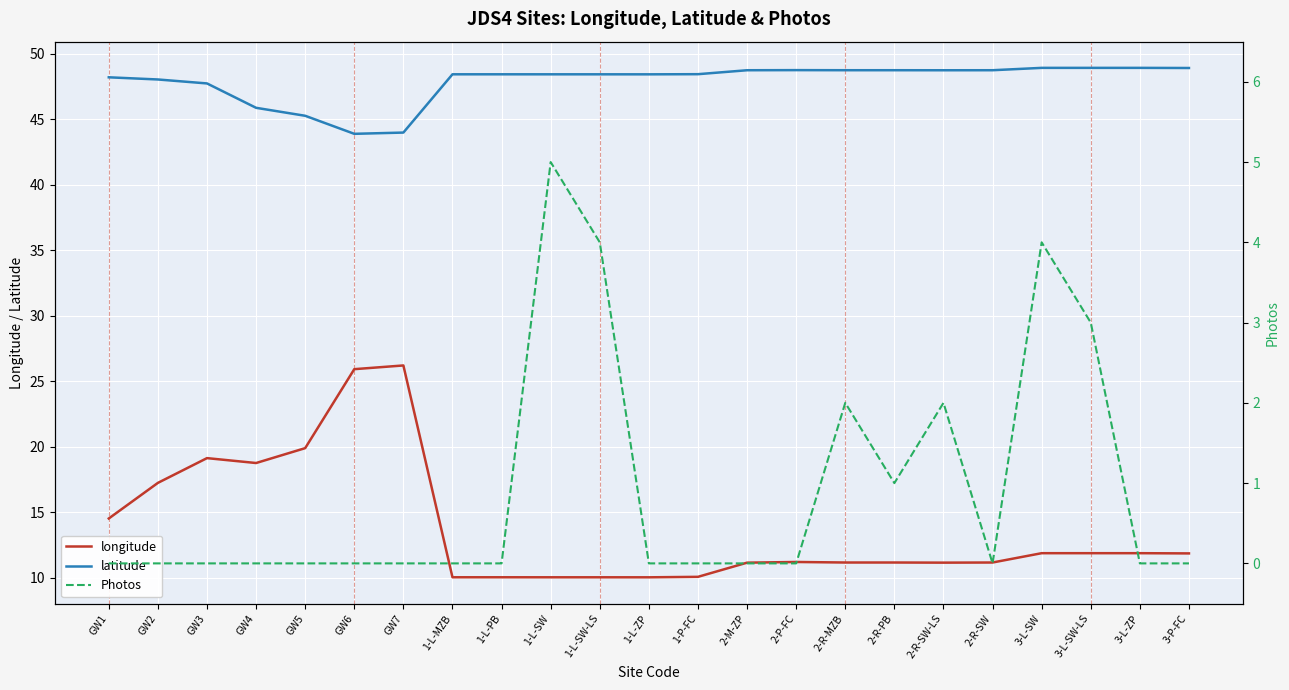

What is the difference between the maximum and second lowest values in the latitude series?

4.9